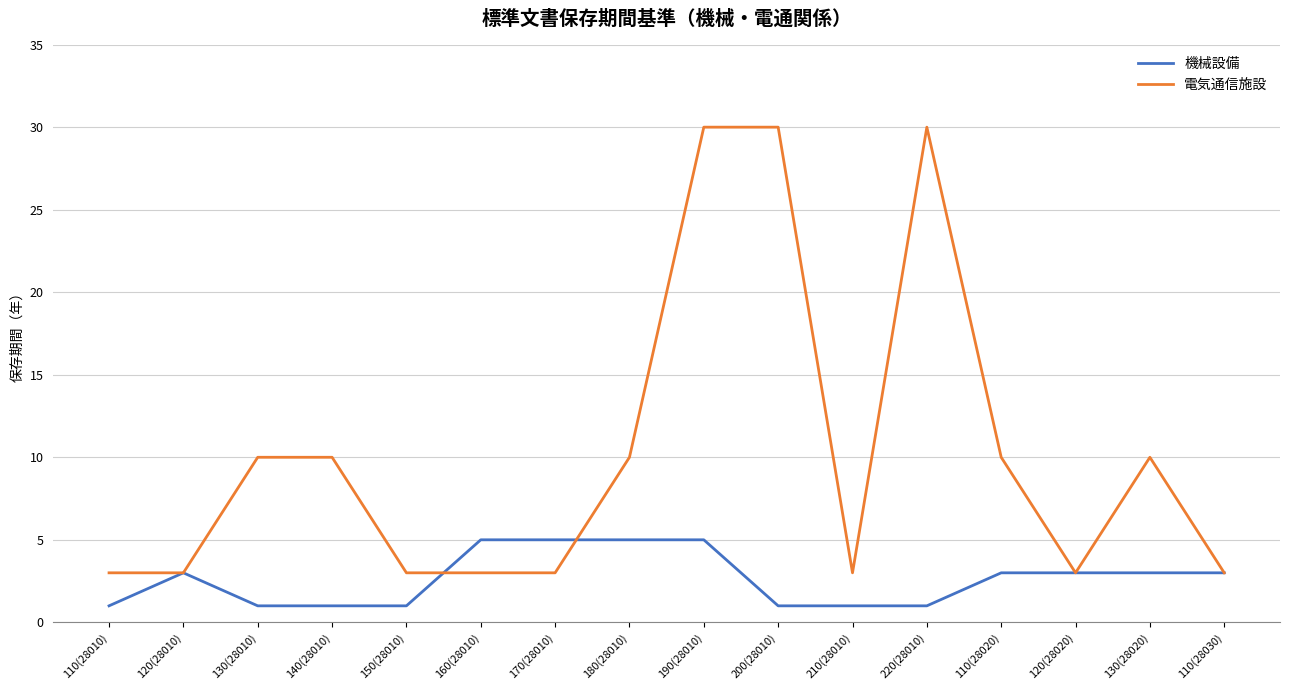

Reading left to right, extract all data points from this chart.

機械設備: 1	3	1	1	1	5	5	5	5	1	1	1	3	3	3	3
電気通信施設: 3	3	10	10	3	3	3	10	30	30	3	30	10	3	10	3